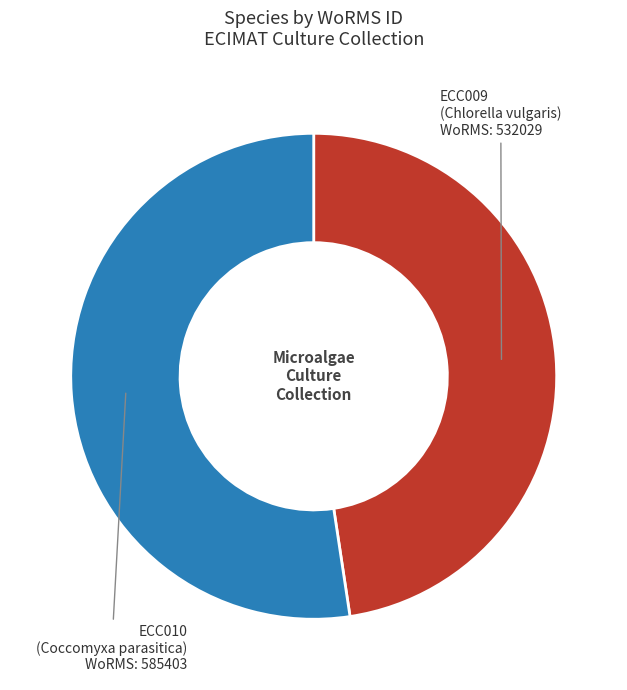

Combined, do ECC010 and ECC009 account for over 50%?

Yes